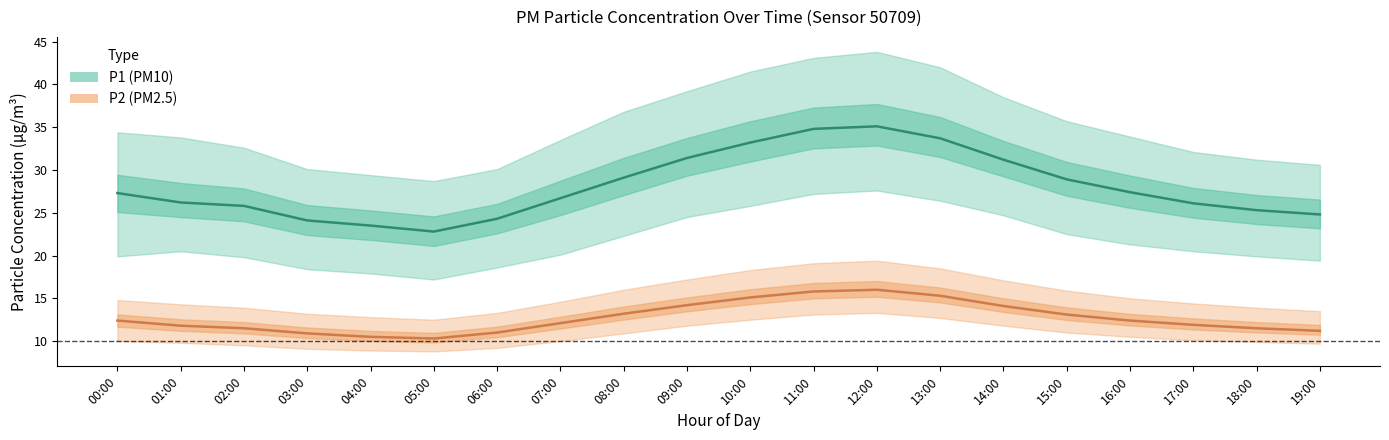

How many values in the P2 series are below 12?

9